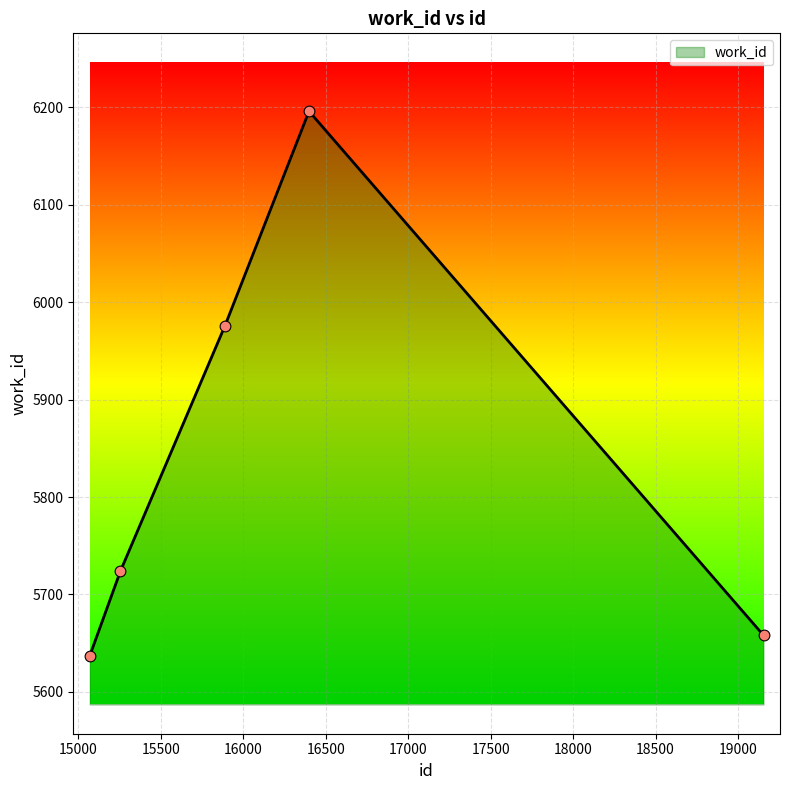

Between 16399 and 19154, which is larger?

16399